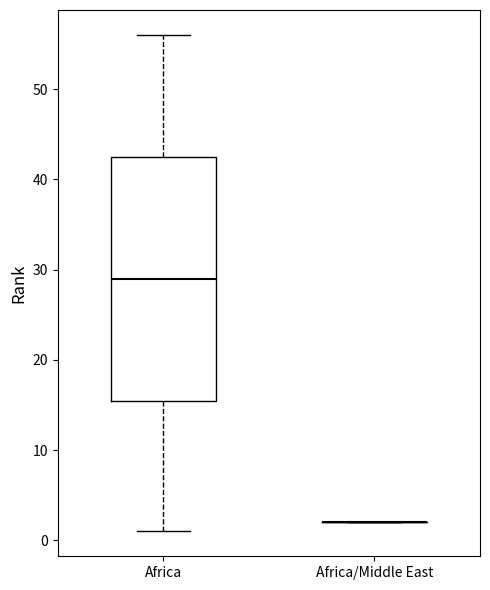

Reading left to right, read every box against the y-axis: the position of its median line, the range the box covers, and the ends of its whiskers. The values are not printed on the chart, so give them approximately, as read against the axis.

Africa: median 29, box 16 to 43, whiskers 1 to 56
Africa/Middle East: box collapsed to a line at 2, whiskers 2 to 2